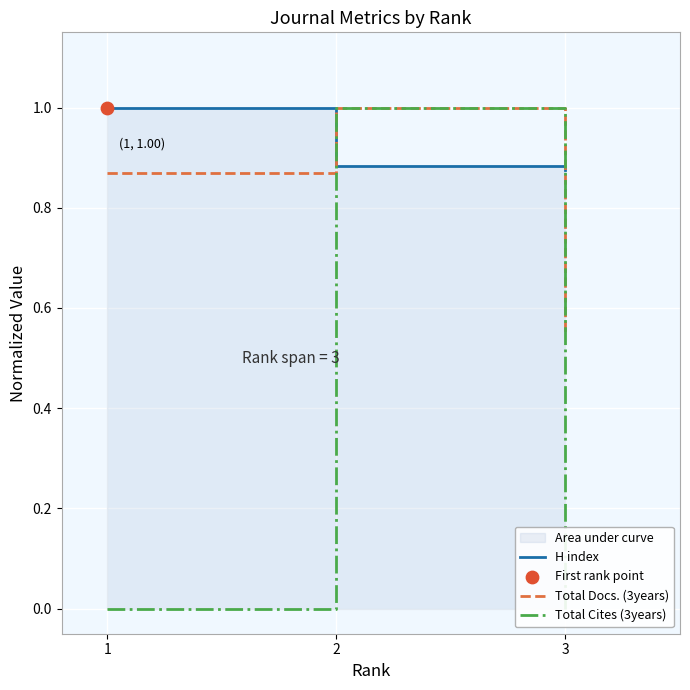

At which category is the sum across all series the highest?

2